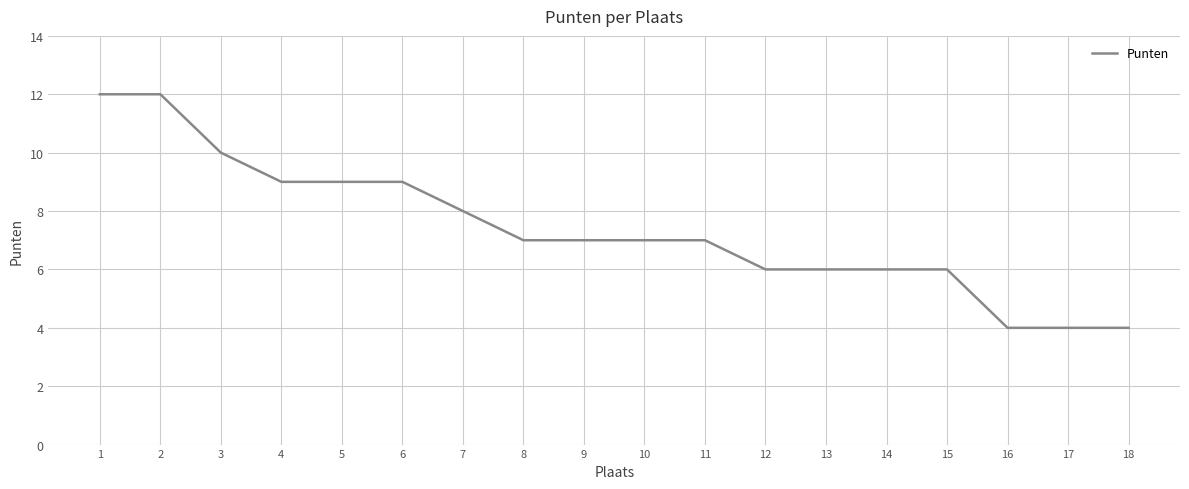

Which has a higher value, 10 or 12?

10